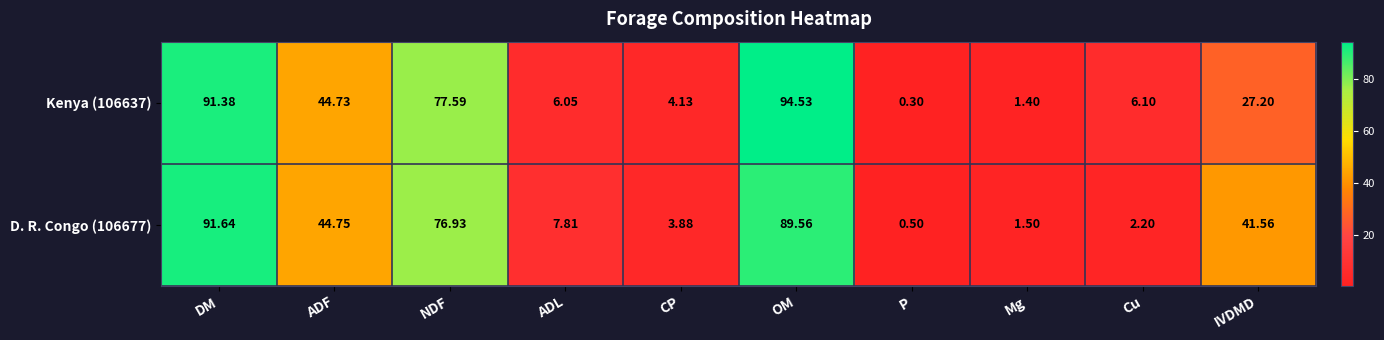

What is the smallest value displayed?

0.3